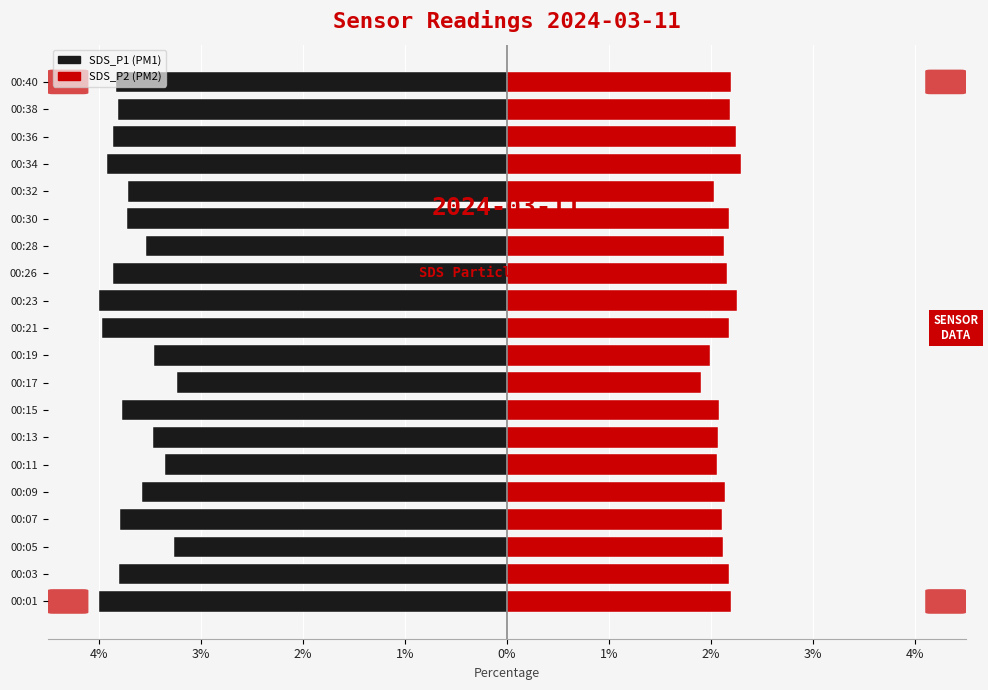

Between 00:01 and 00:40, which series saw the biggest shift?

SDS_P1